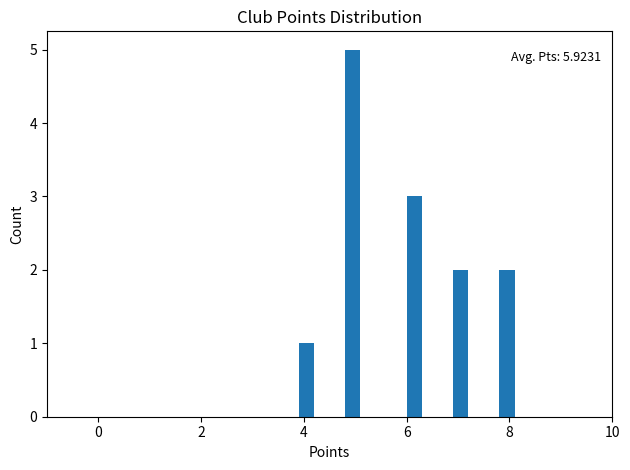

Around what value on the x-axis is the tallest bar? Give the approximate position of its centre, as read against the axis.

5.0